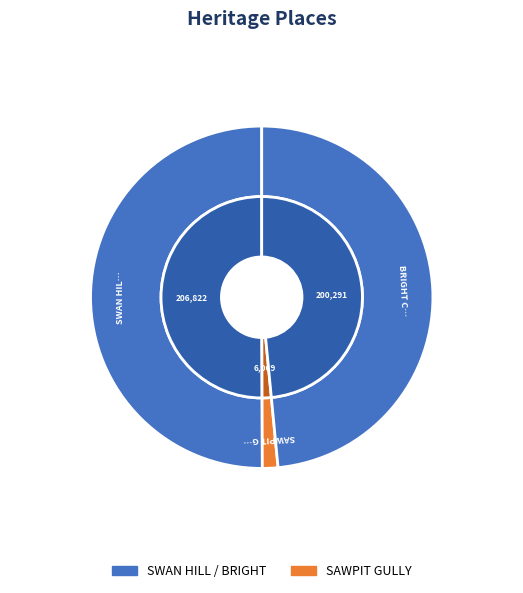

What is the change in value from SWAN HILL PIONEER SETTLEMENT to SAWPIT GULLY NURSERY AND PLANTATION?

-200753